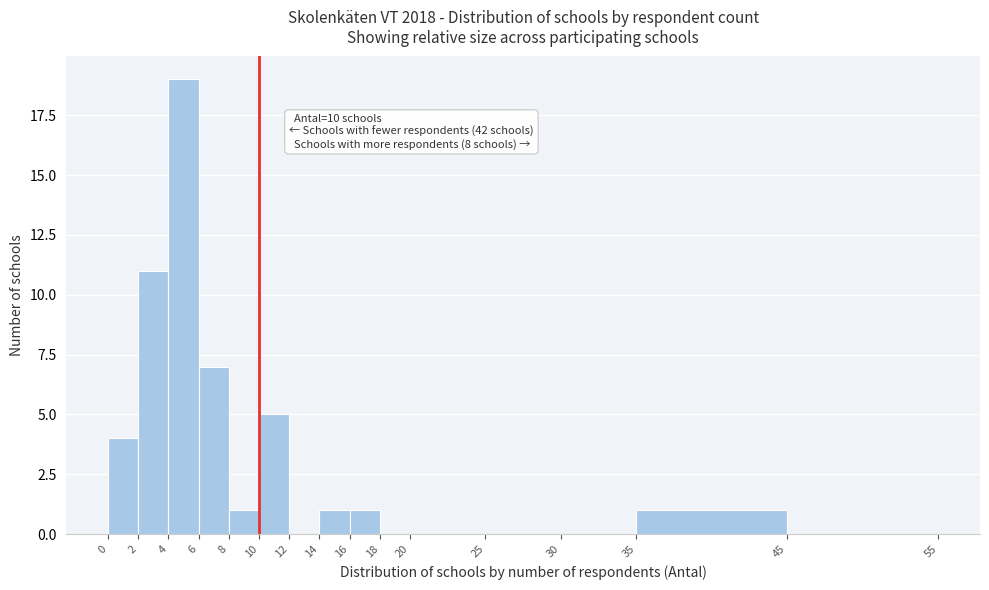

Over which range of the x-axis is the bar tallest?

4 to 6